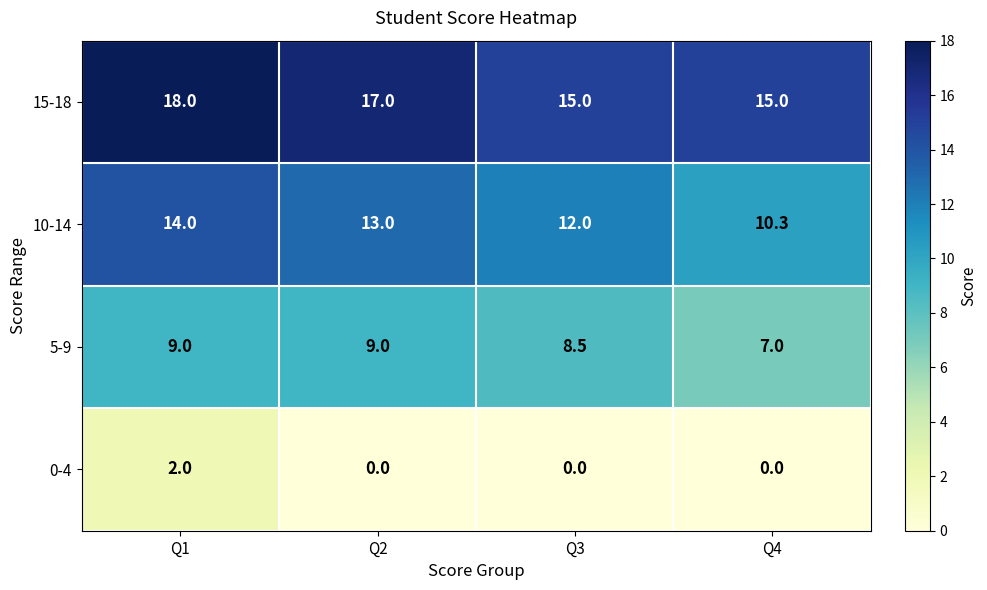

What is the lowest value of the 10-14 series?

10.3